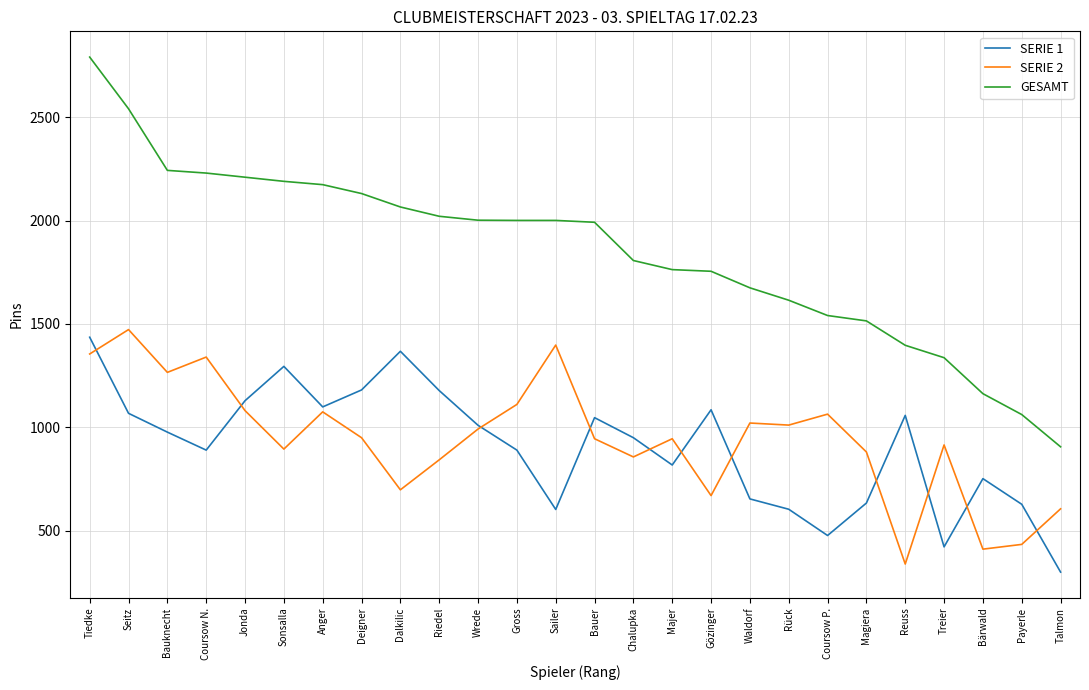

How many lines are shown in the chart?

3